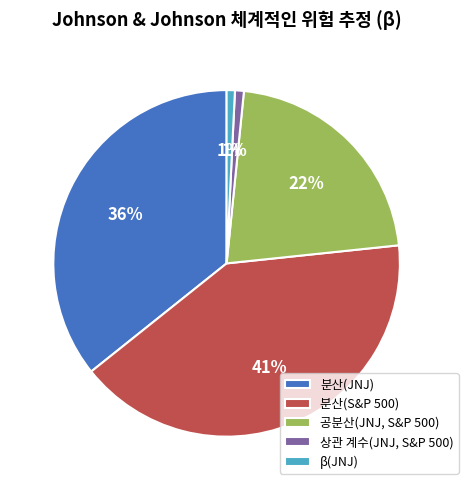

To the nearest percent, what is the difference between the largest and smallest slice percentages?

40%